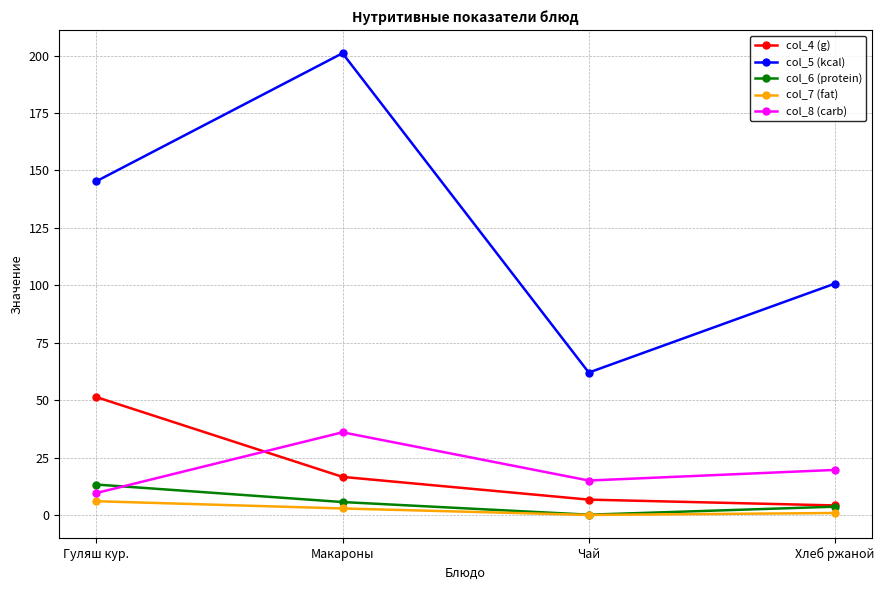

True or false: col_8 (carb) has more than 2 points higher than both neighbors.

False